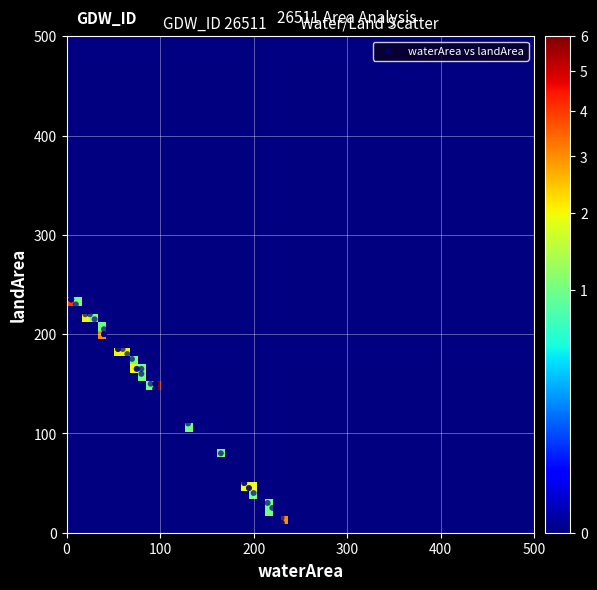

What Y value in the scatter plot is closest to 122?

110